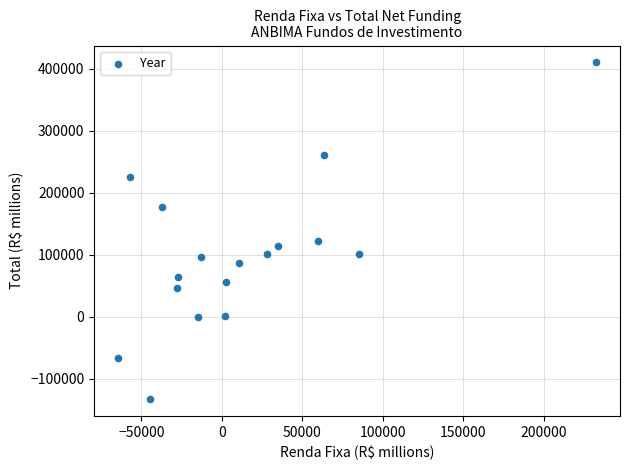

What Y value in the scatter plot is closest to 138677?

121969.7